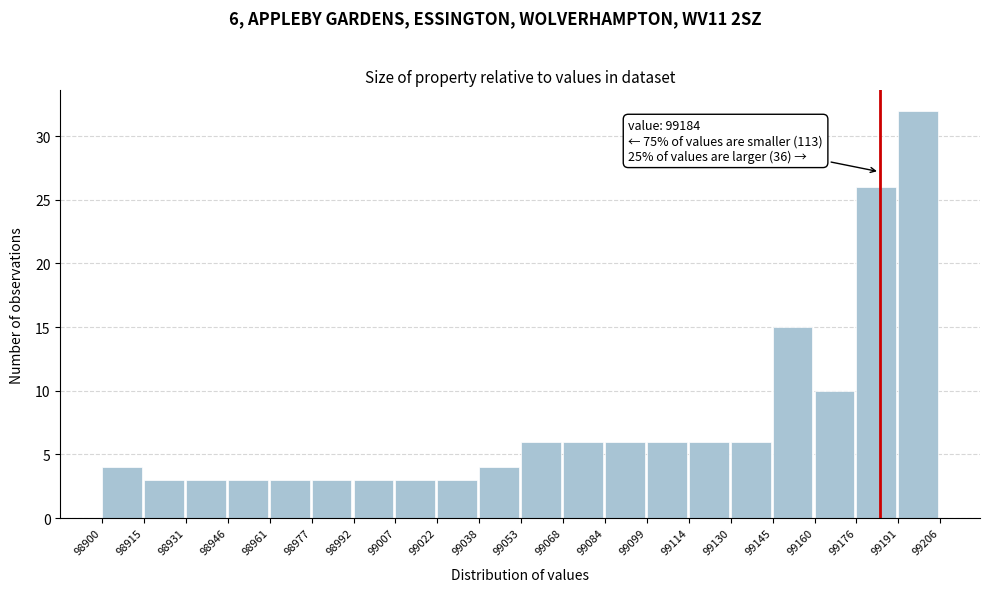

Over which range of the x-axis is the bar tallest?

99191 to 99206